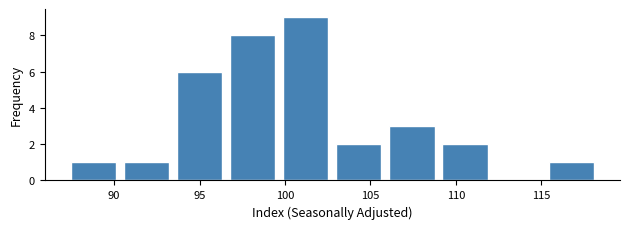

Over which range of the x-axis is the bar tallest?

99.5 to 103.0